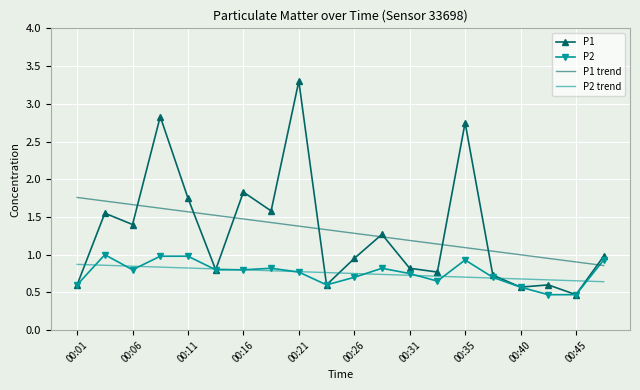

Which series has the largest range (max minus min)?

P1